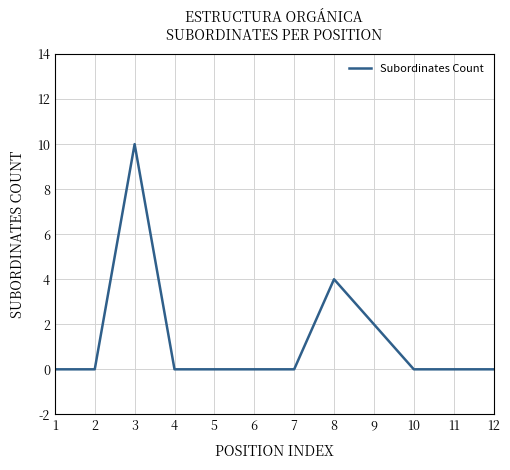

Reading right to left, what are all the values shown in this chart?

12=0	11=0	10=0	9=2	8=4	7=0	6=0	5=0	4=0	3=10	2=0	1=0